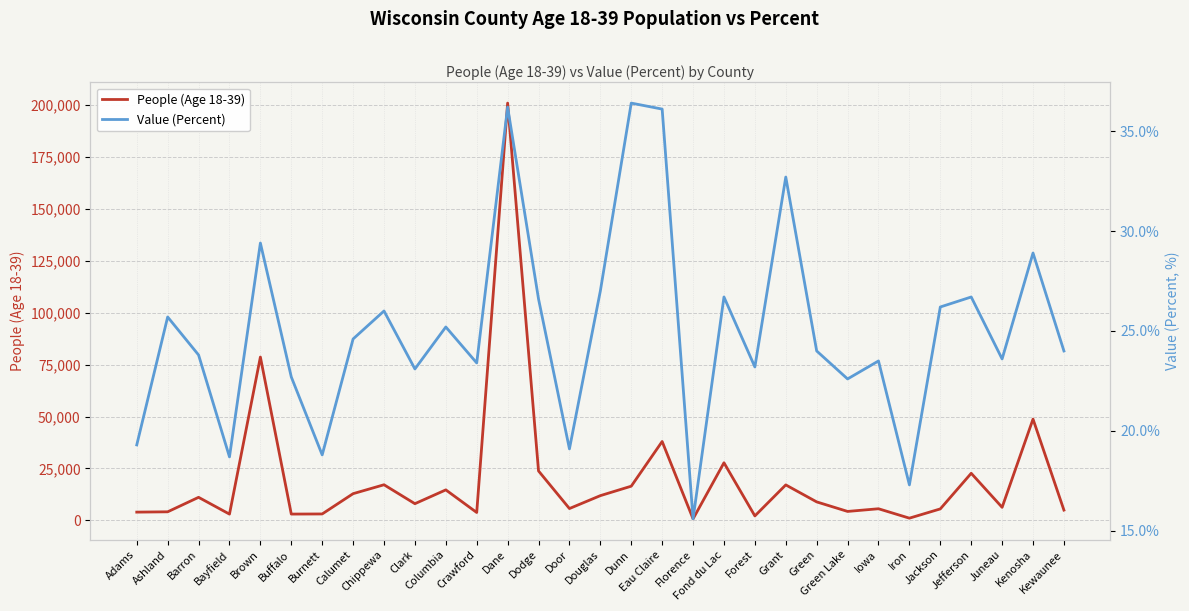

What is the total value across all series at Dodge?

23815.6